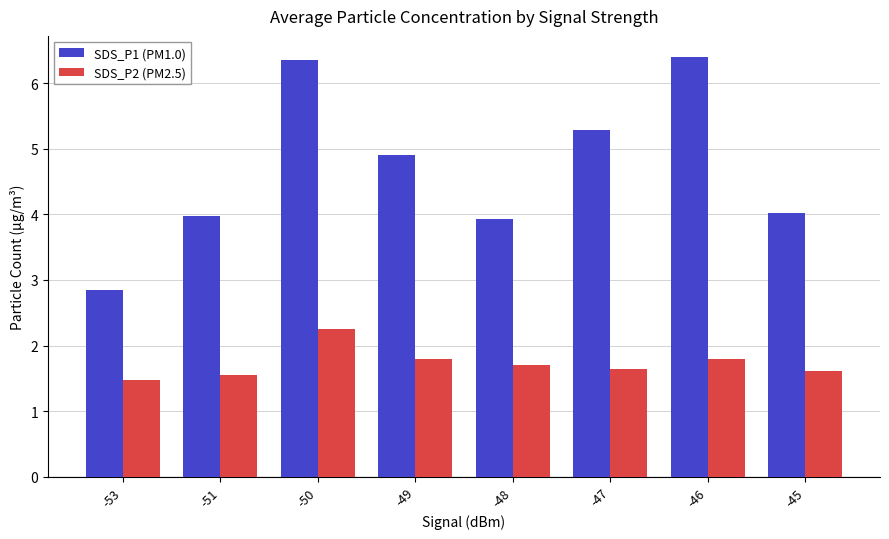

Rank the series by their average value, from lowest to highest.

SDS_P2 (PM2.5), SDS_P1 (PM1.0)